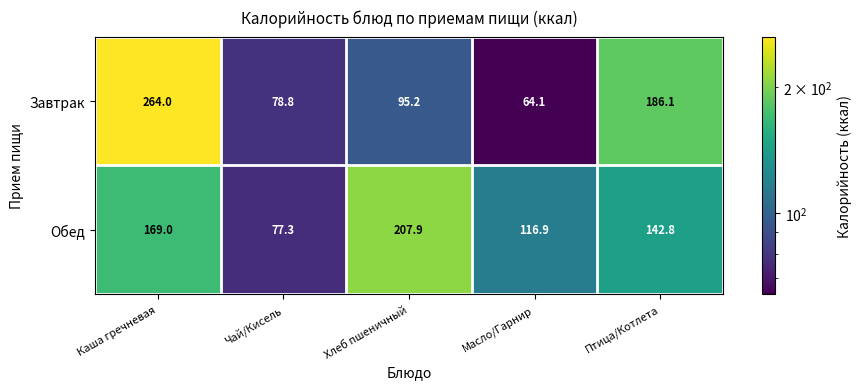

Is the value of Обед at Масло/Гарнир greater than the value of Завтрак at Хлеб пшеничный?

Yes